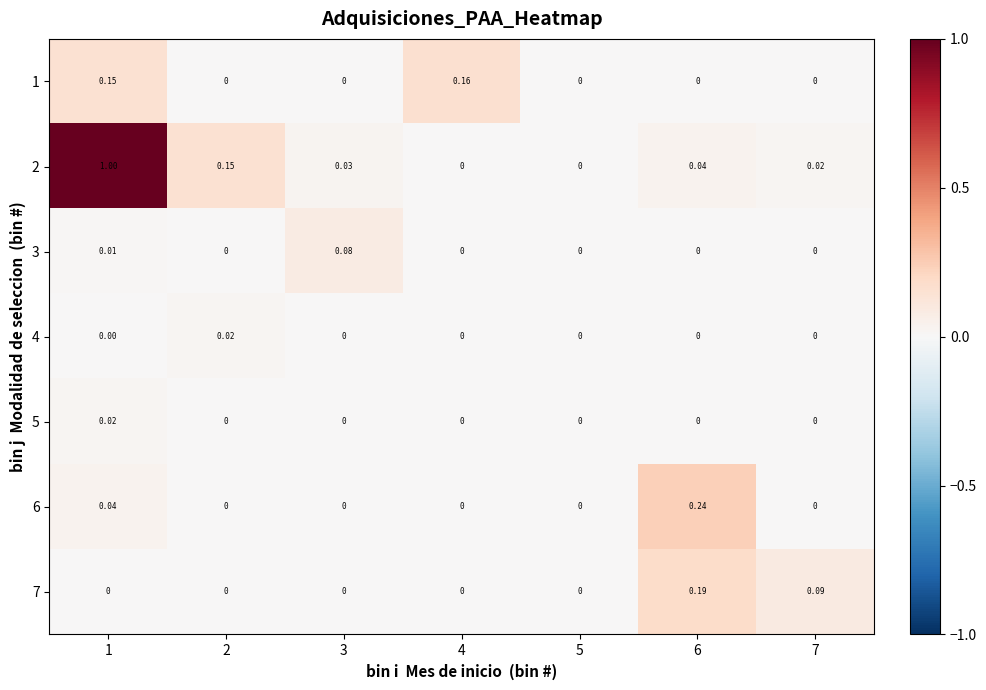

Which series has the largest total across all categories?

2